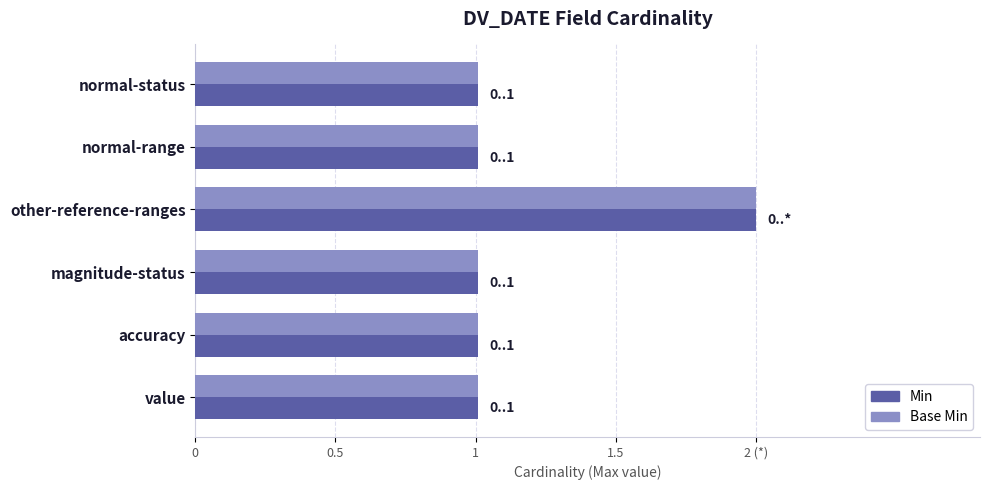

Which series has the largest total across all categories?

Min